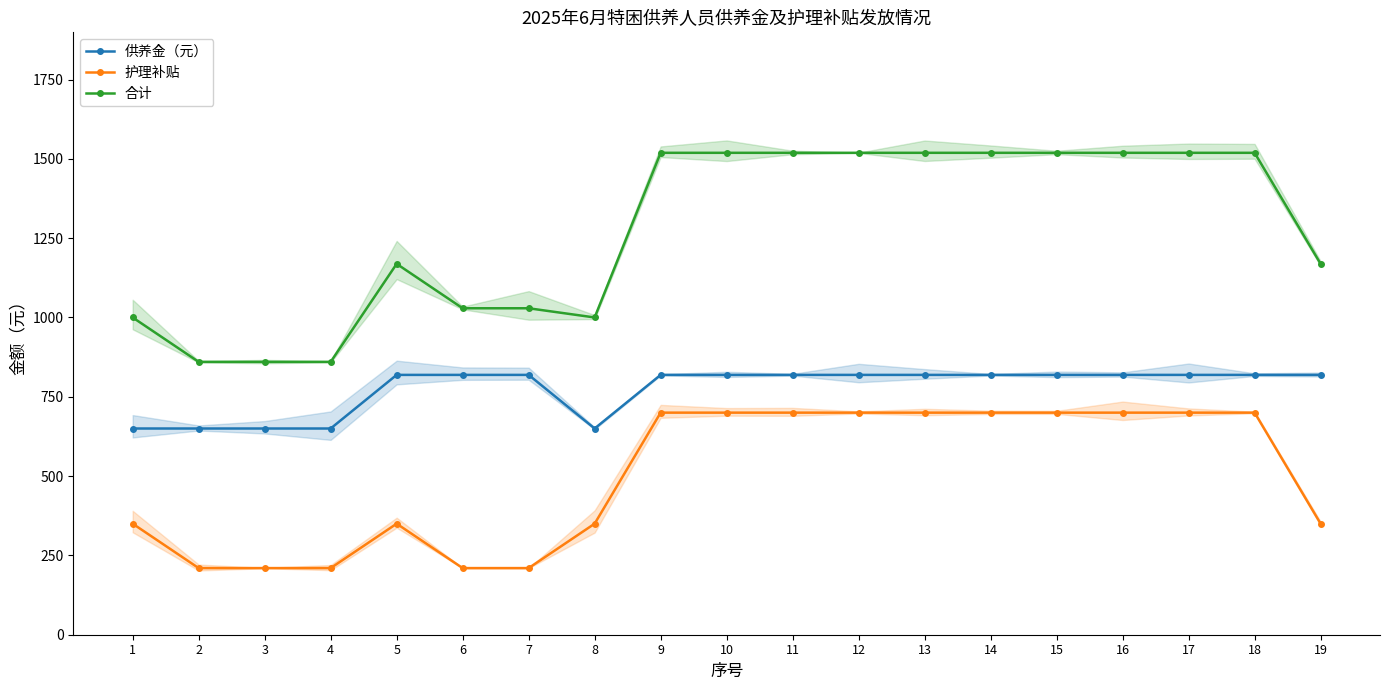

Which has a higher value, 17 or 18?

17